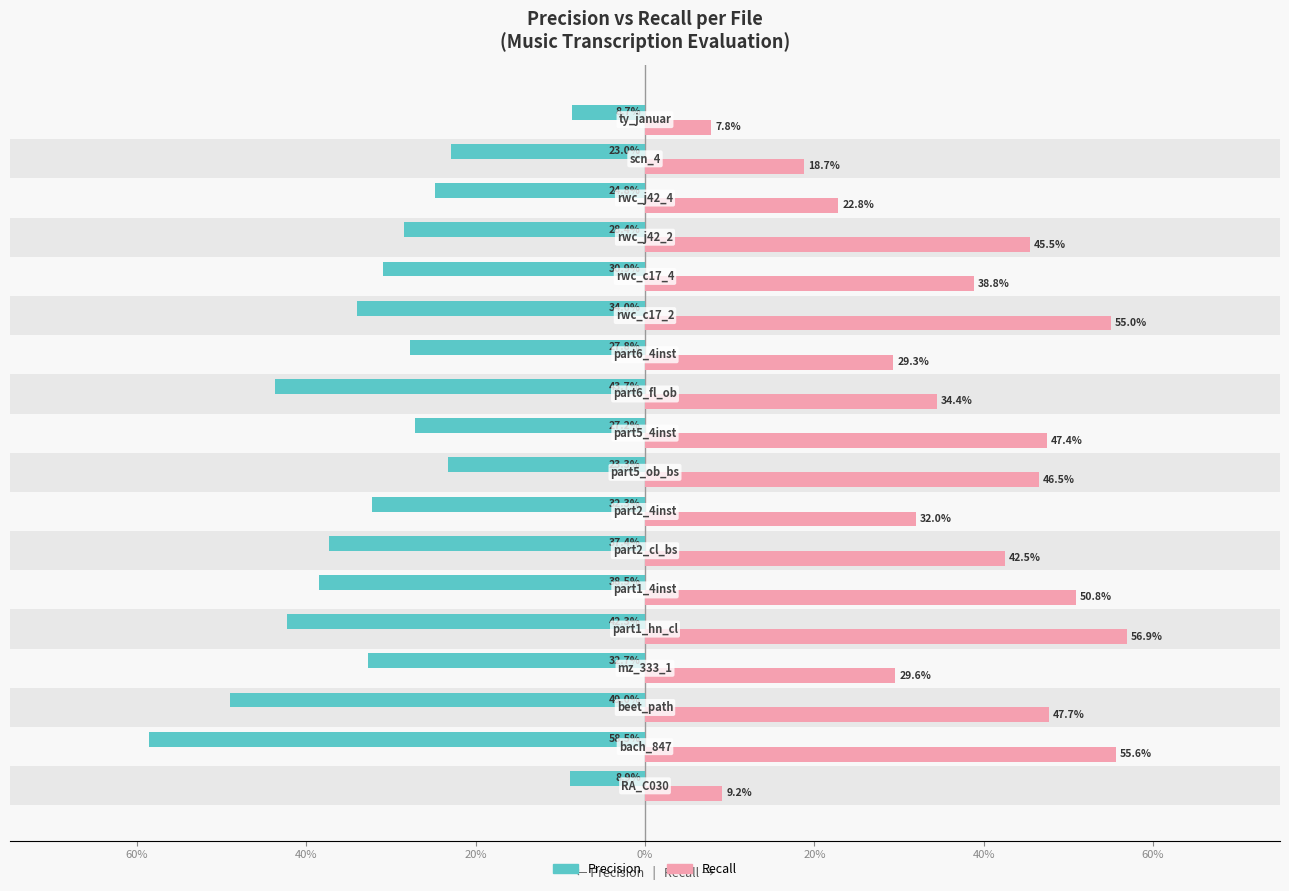

How many Recall values are between 0 and 1?

18